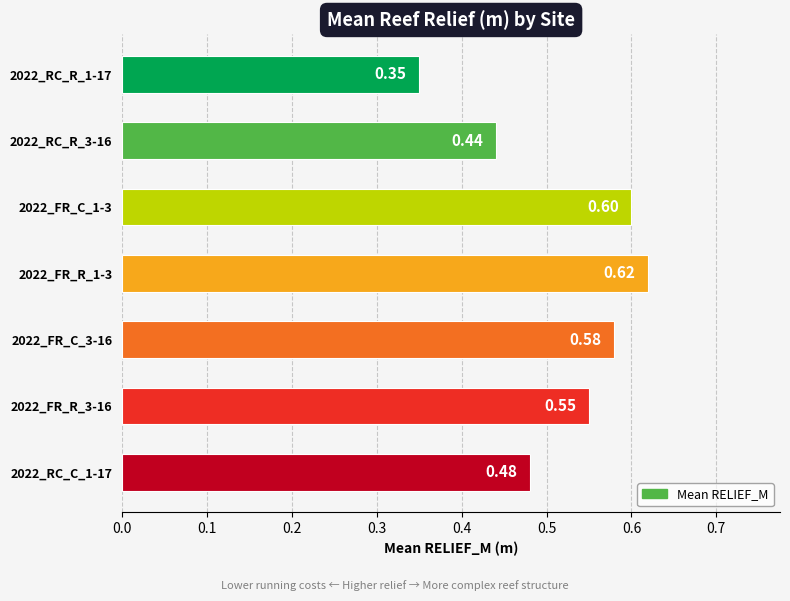

Rank the categories by value from lowest to highest.

2022_RC_R_1-17, 2022_RC_R_3-16, 2022_RC_C_1-17, 2022_FR_R_3-16, 2022_FR_C_3-16, 2022_FR_C_1-3, 2022_FR_R_1-3